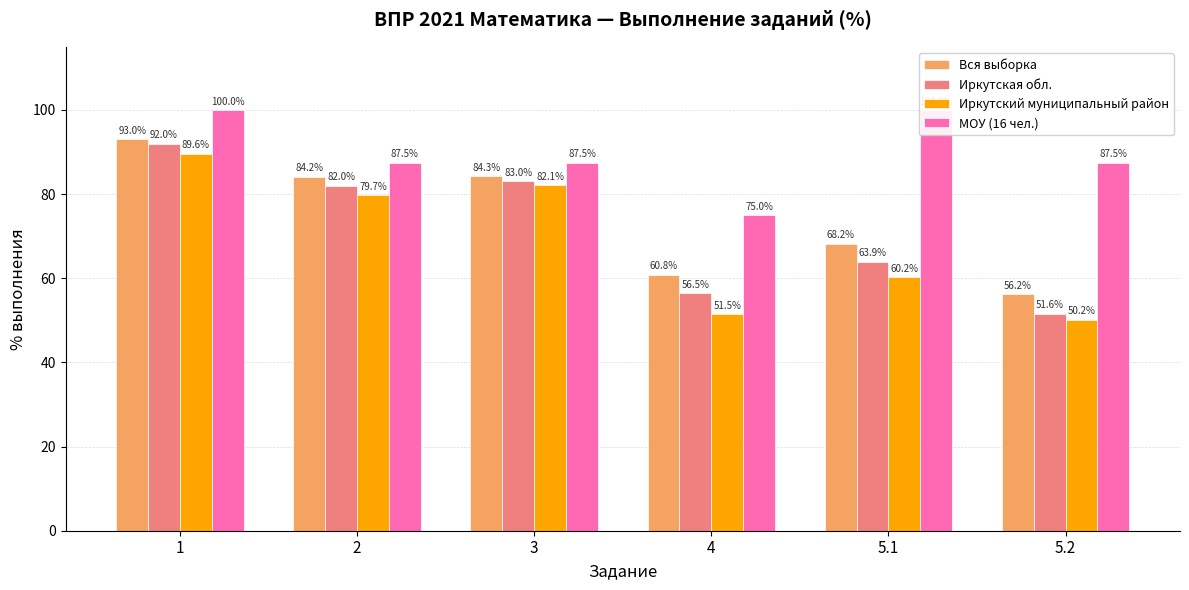

Reading right to left, extract all data points from this chart.

Вся выборка: 5.2=56.2	5.1=68.2	4=60.8	3=84.3	2=84.2	1=93.0
Иркутская обл.: 5.2=51.6	5.1=63.9	4=56.5	3=83.0	2=82.0	1=92.0
Иркутский муниципальный район: 5.2=50.2	5.1=60.2	4=51.5	3=82.1	2=79.7	1=89.6
МОУ (16 чел.): 5.2=87.5	5.1=100.0	4=75.0	3=87.5	2=87.5	1=100.0